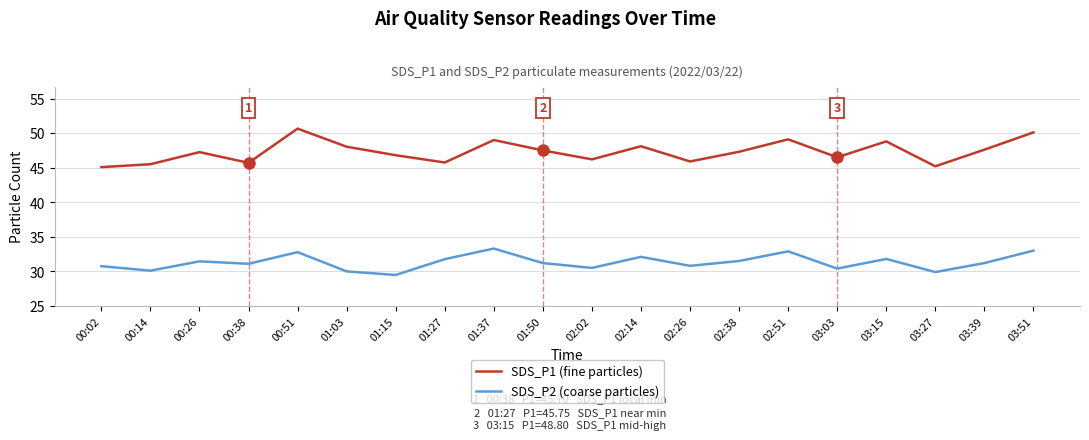

Which series has the largest total across all categories?

SDS_P1 (fine particles)